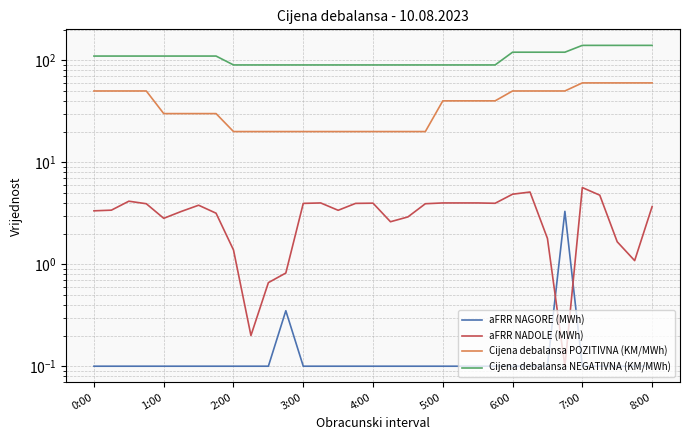

What are all the series names shown in the legend?

aFRR NAGORE (MWh), aFRR NADOLE (MWh), Cijena debalansa POZITIVNA (KM/MWh), Cijena debalansa NEGATIVNA (KM/MWh)